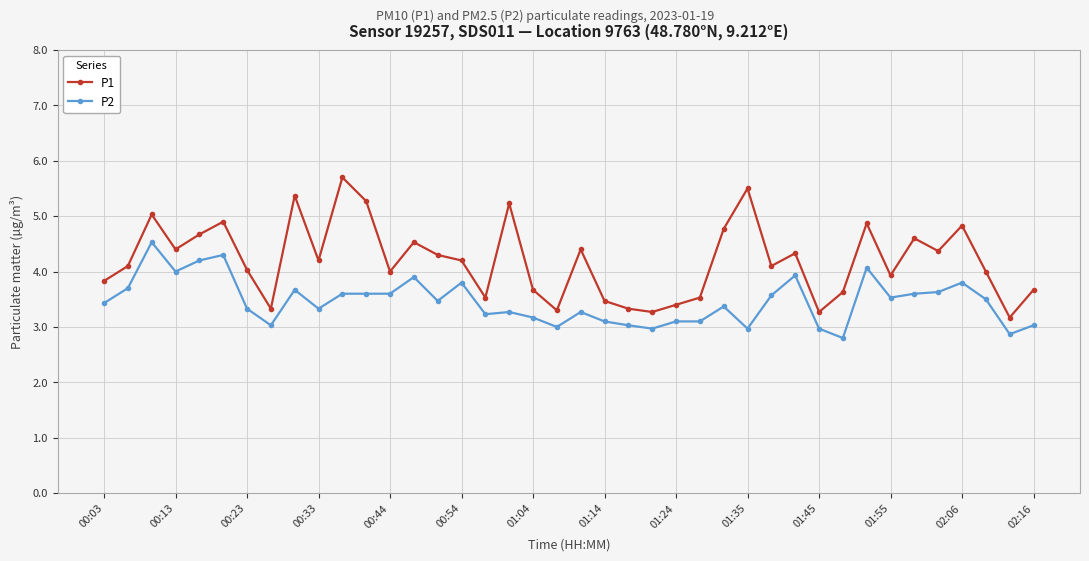

True or false: P1 and P2 intersect in this chart.

False